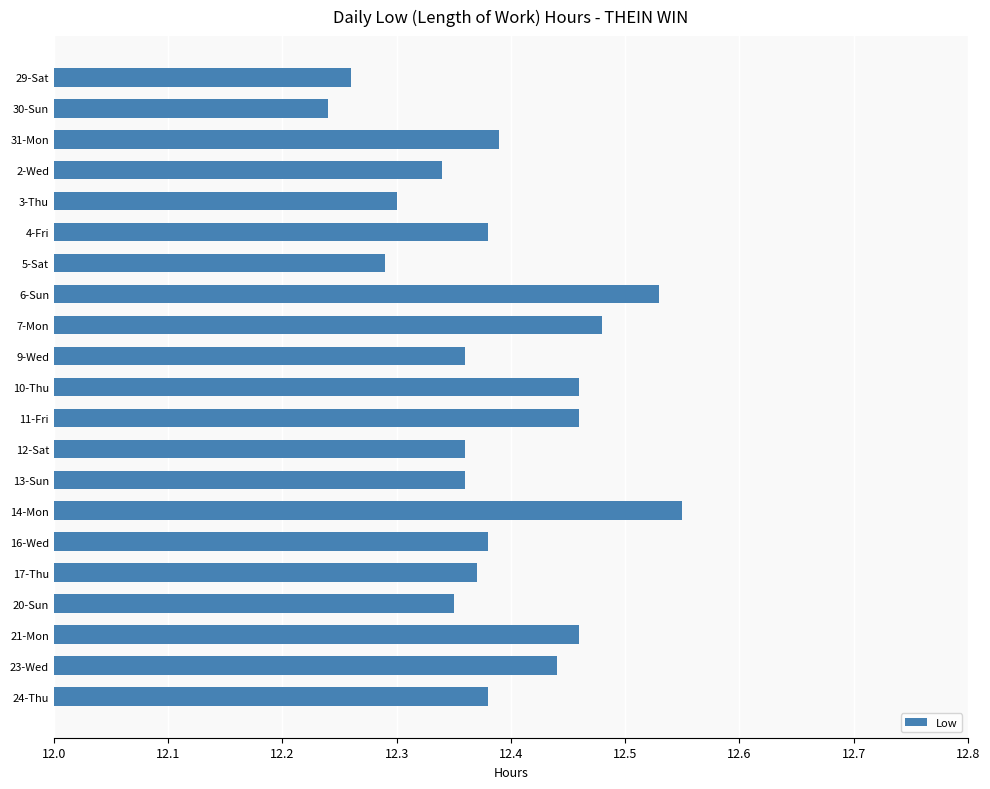

What is the label of the 2nd bar from the bottom?

23-Wed